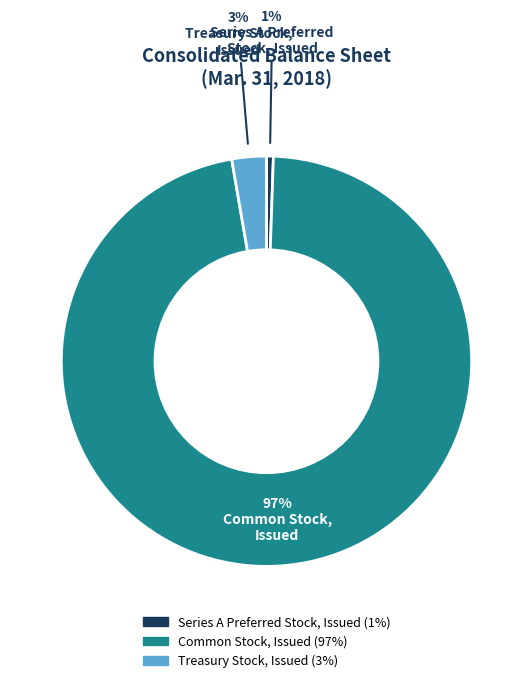

To the nearest percent, what is the average slice percentage?

33%